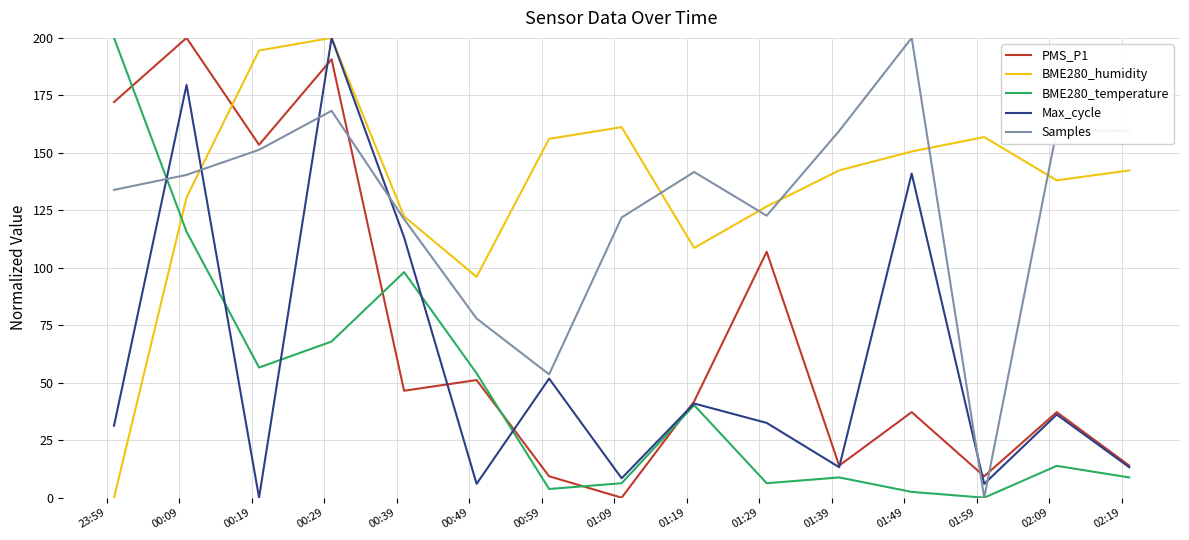

True or false: BME280_humidity and PMS_P1 intersect in this chart.

True